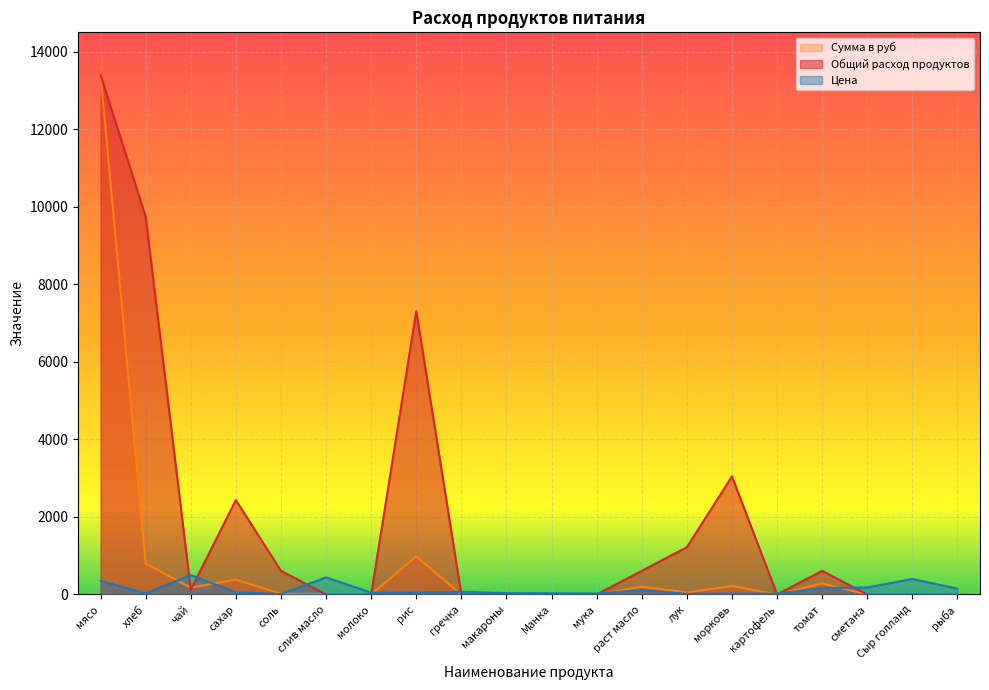

At which label does Сумма в руб first exceed 20?

мясо